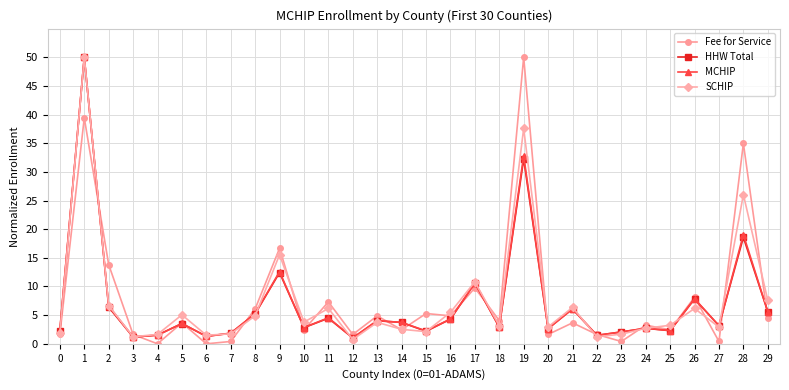

What is the value of the MCHIP point at the 29th from the left?

19.1